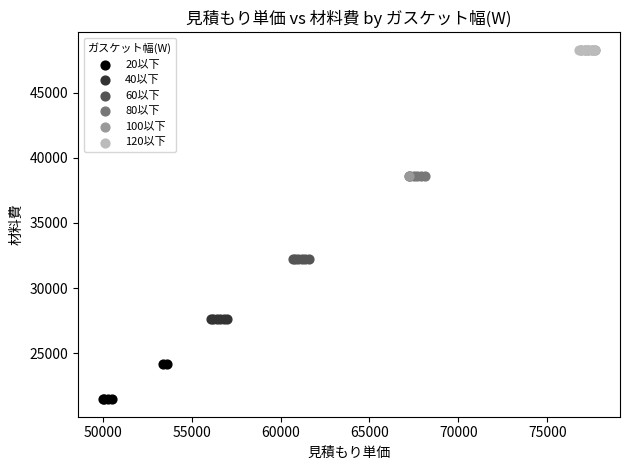

What are all the series names shown in the legend?

20以下, 40以下, 60以下, 80以下, 100以下, 120以下